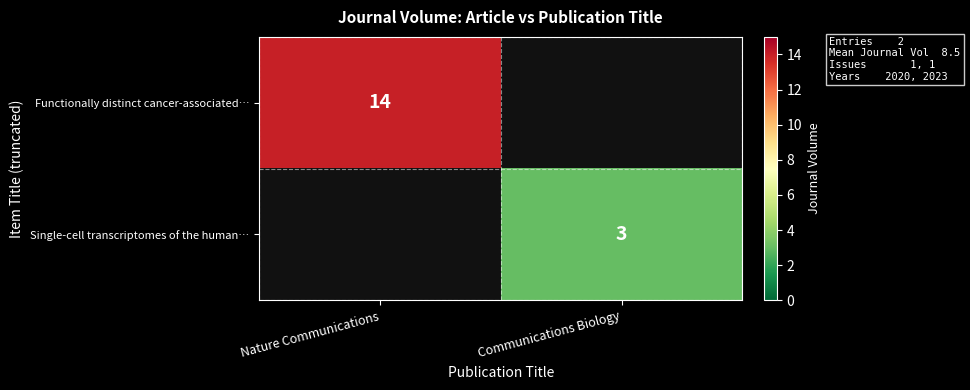

True or false: Functionally distinct cancer-associated… has a value of 22 at Nature Communications.

False